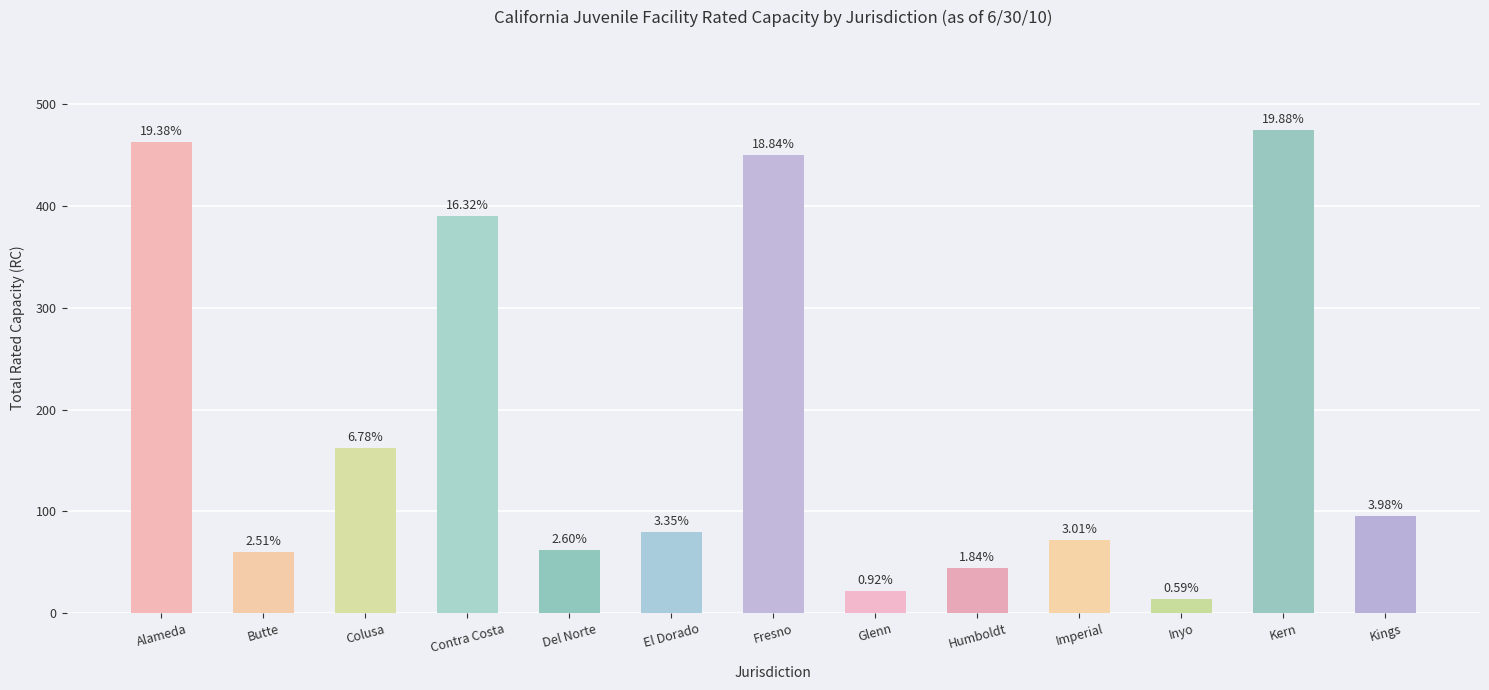

At which label does the data first exceed 80?

Alameda